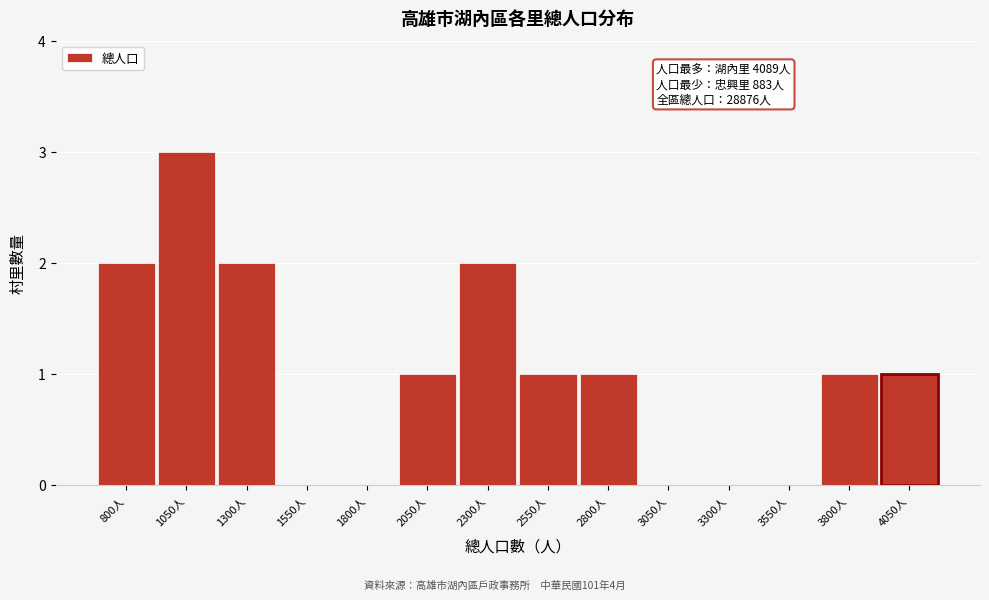

Reading right to left, what are all the values shown in this chart?

4050人=1	3800人=1	3550人=0	3300人=0	3050人=0	2800人=1	2550人=1	2300人=2	2050人=1	1800人=0	1550人=0	1300人=2	1050人=3	800人=2